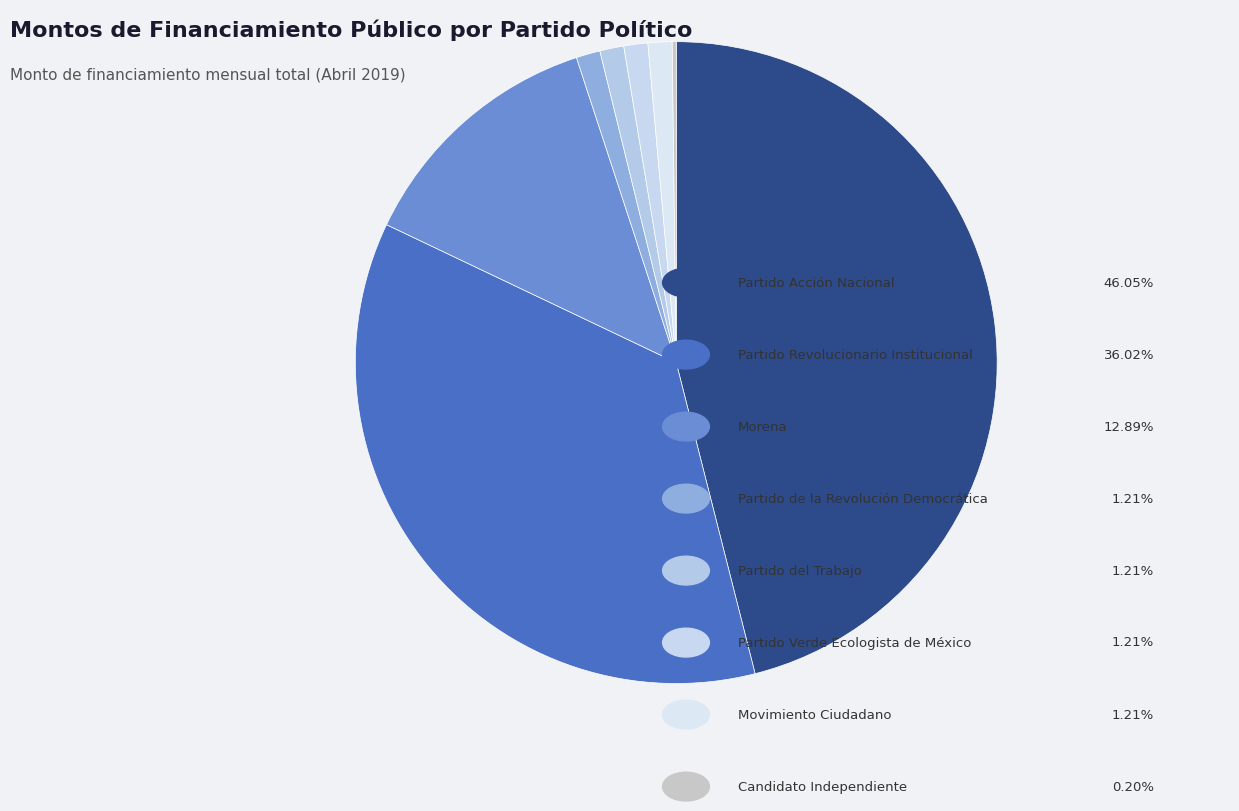

Which slice is the smallest?

Candidato Independiente